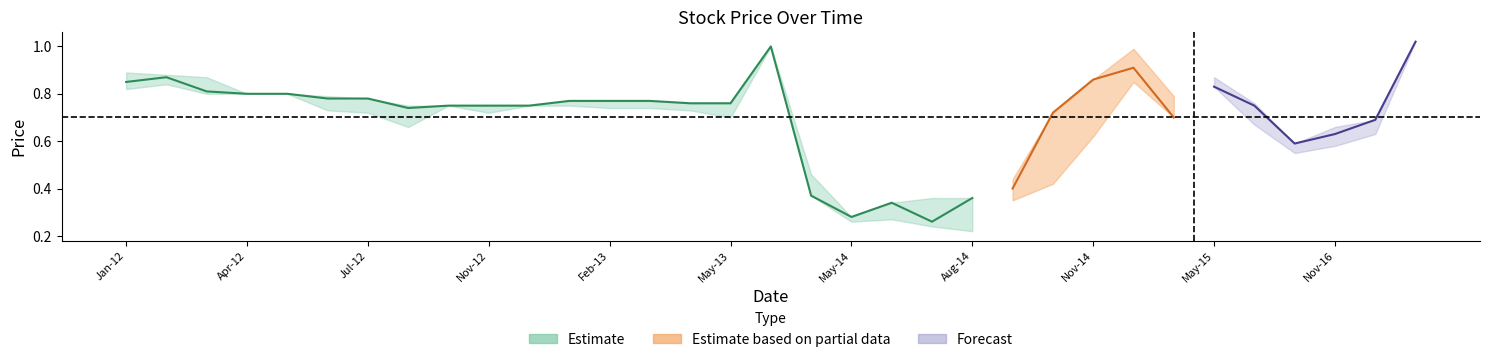

In high, how many points are higher than both neighbors (excluding endpoints)?

3